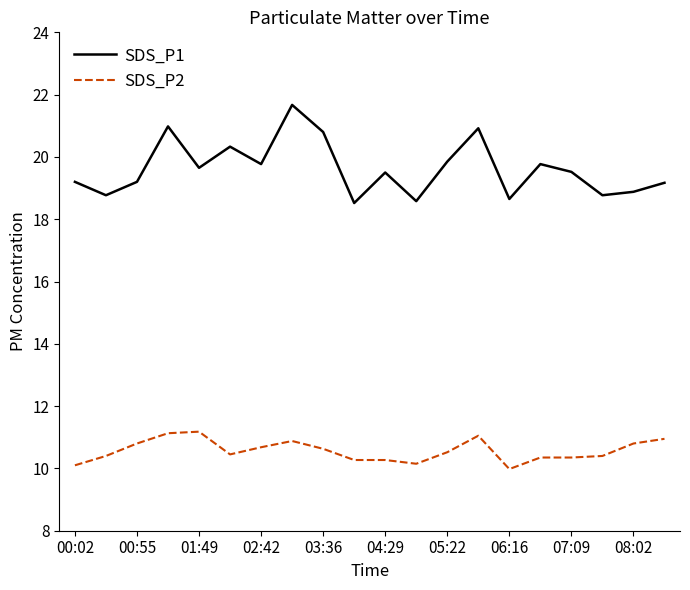

Which series has the largest total across all categories?

SDS_P1